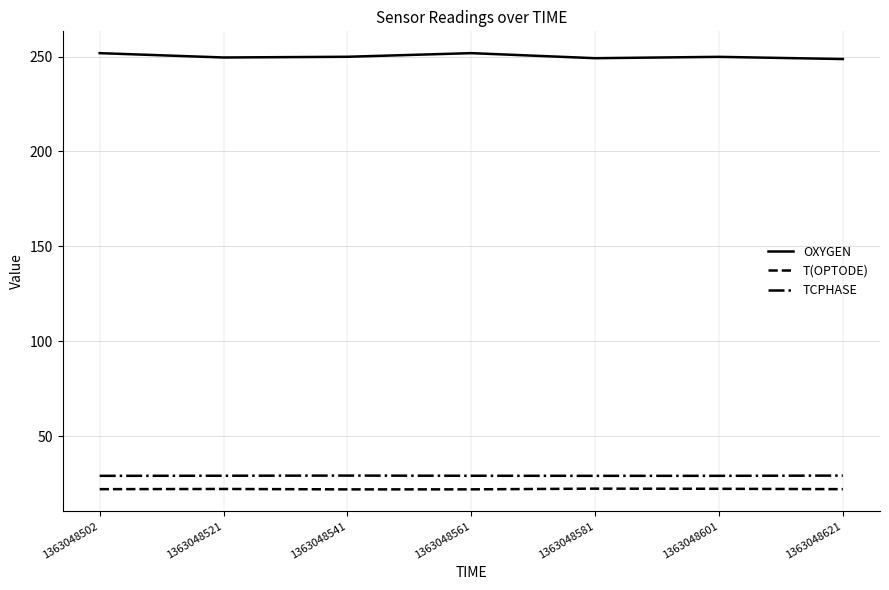

What is the difference between the maximum and second lowest values in the T(OPTODE) series?

0.4